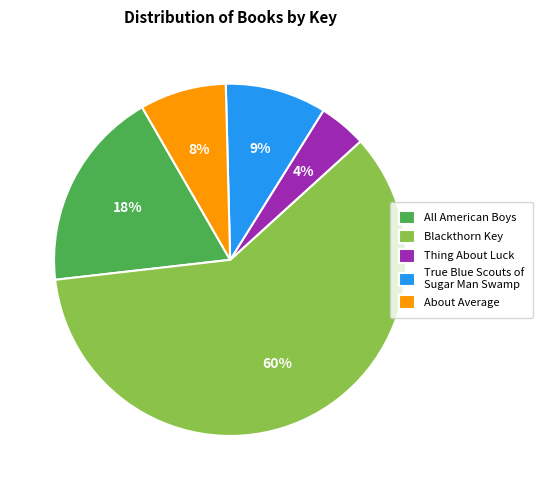

What is the largest slice in the pie chart?

Blackthorn Key